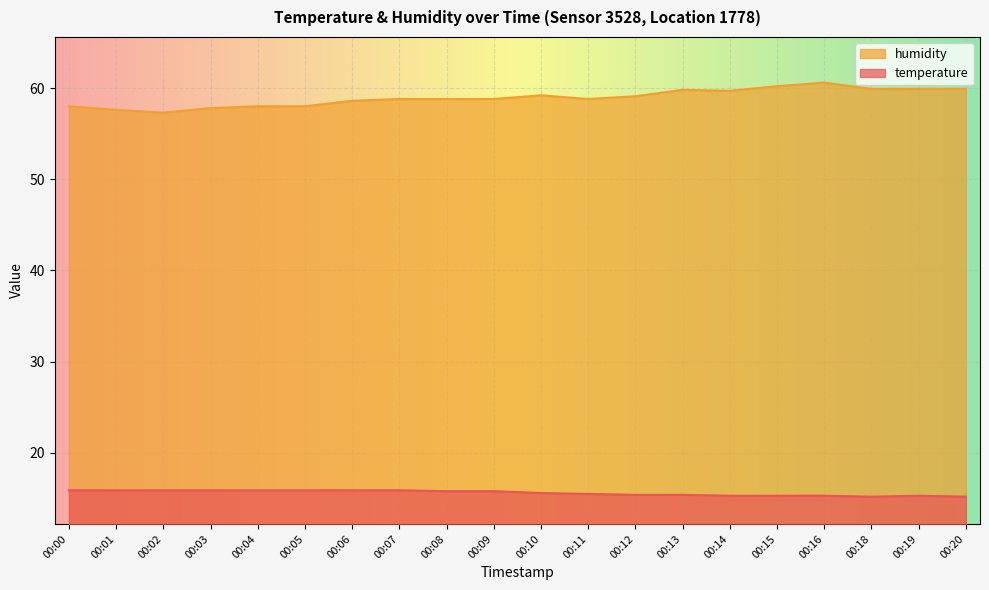

What is the difference between the highest and lowest values at 00:03?

41.9